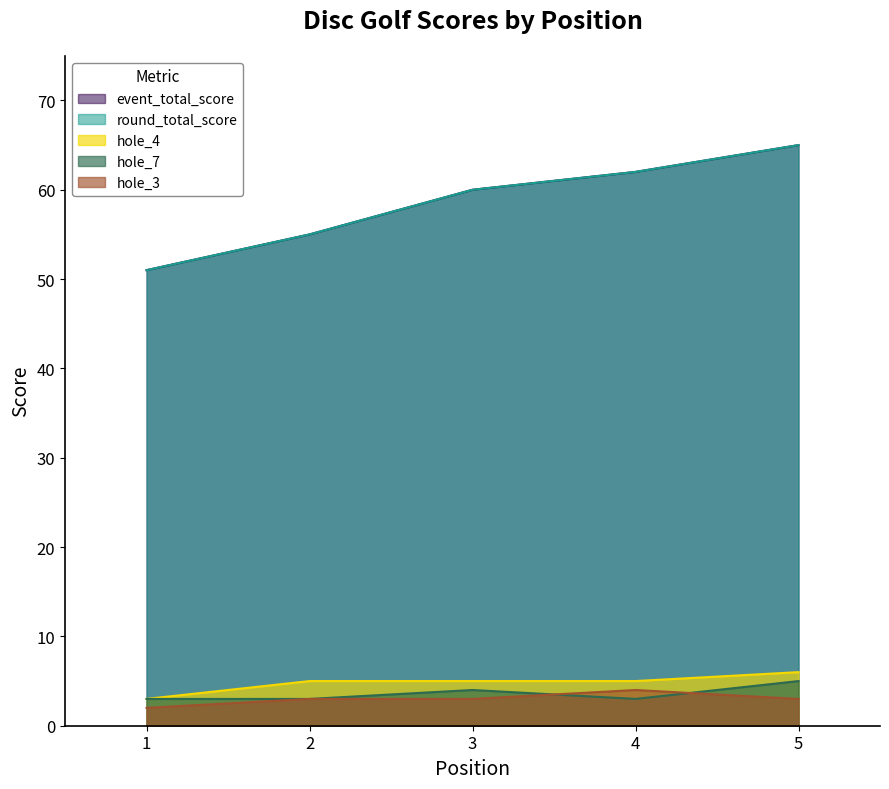

Between 1 and 5, which is larger?

5